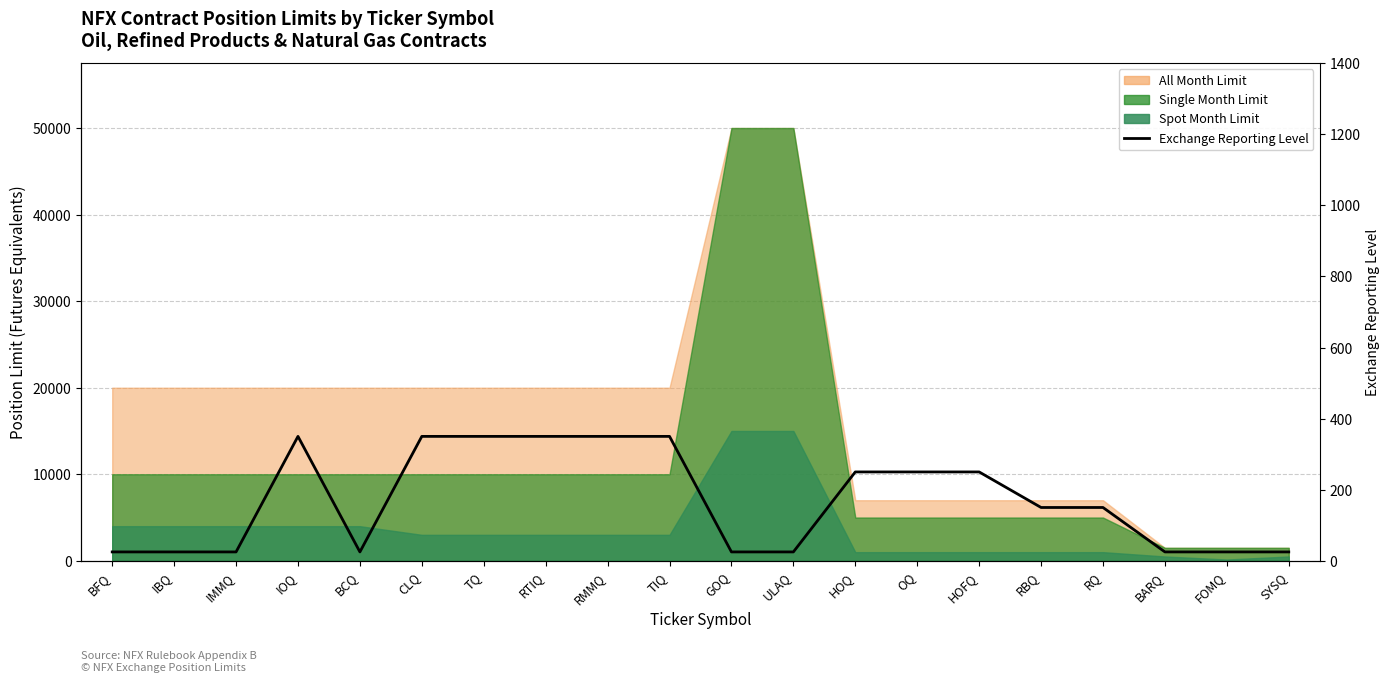

What is the value of the 3rd point from the left?

25